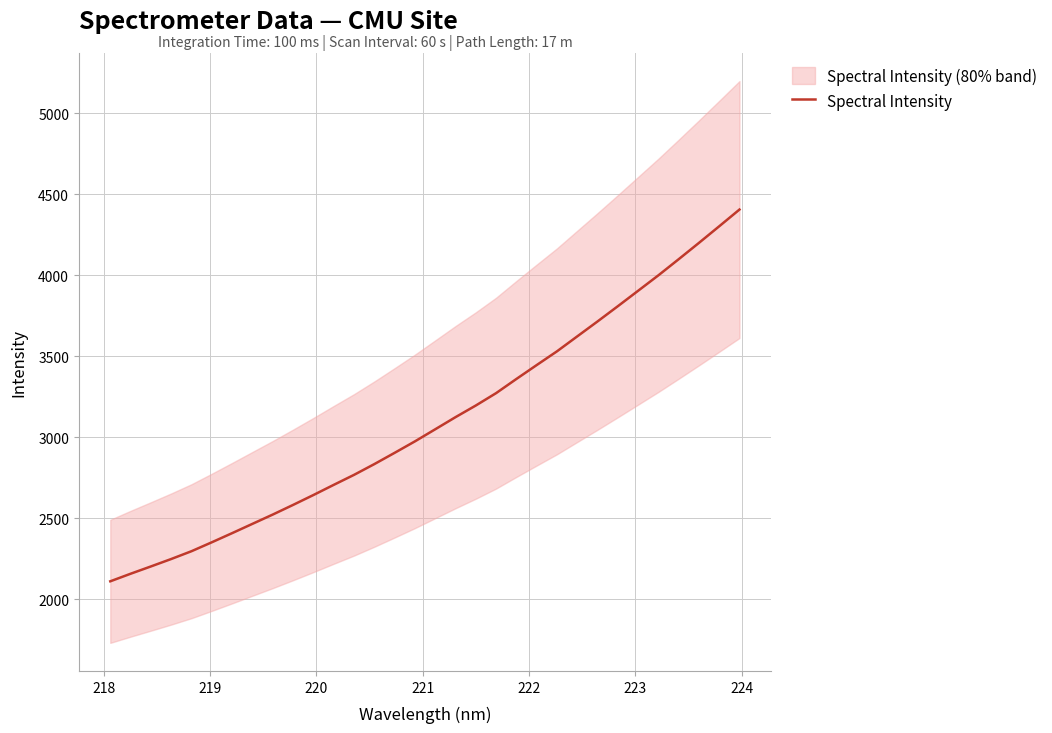

How many lines are shown in the chart?

1